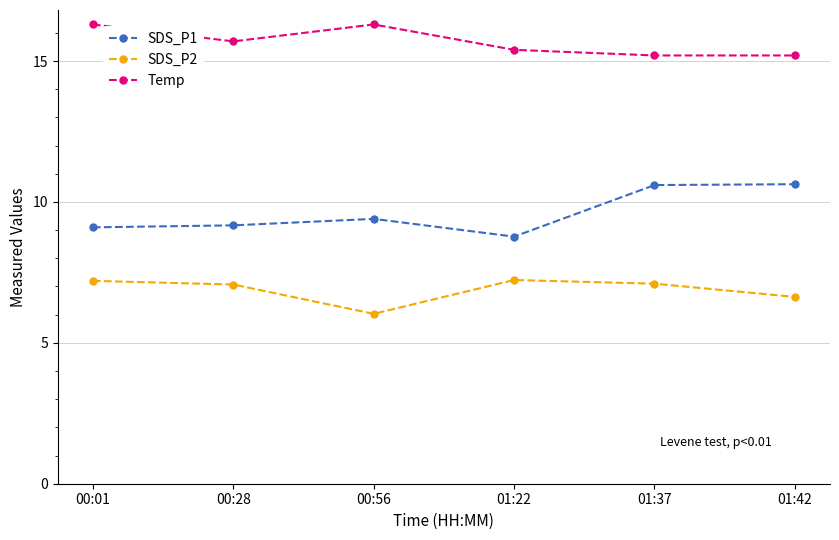

Is the value of SDS_P2 at 00:01 greater than the value of Temp at 00:56?

No